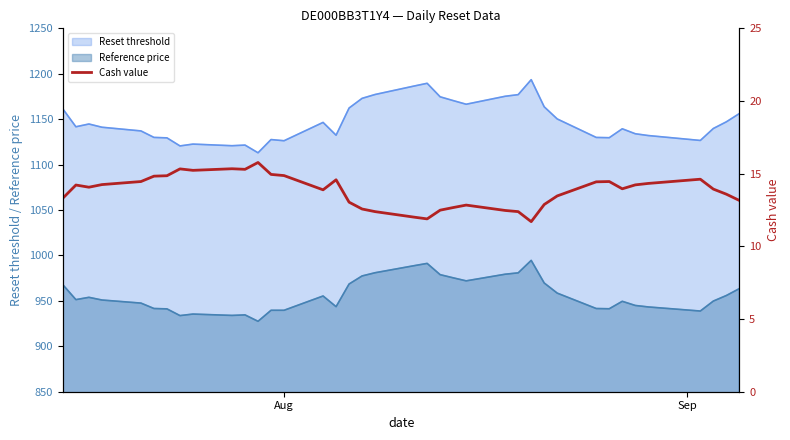

True or false: Reset threshold and Reference price intersect in this chart.

False